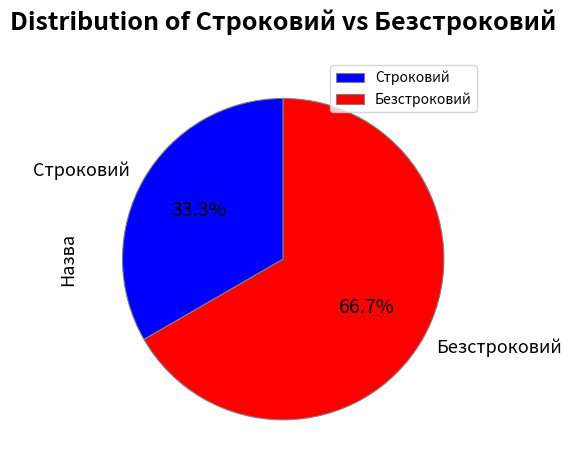

Which has a higher value, Безстроковий or Строковий?

Безстроковий